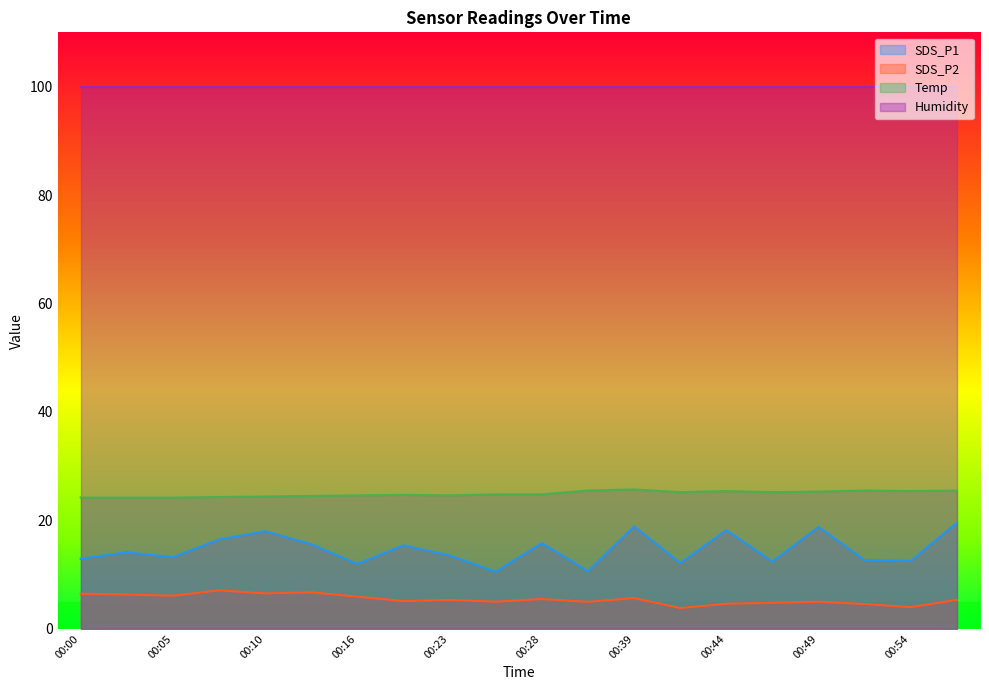

What is the greatest value displayed?

99.9